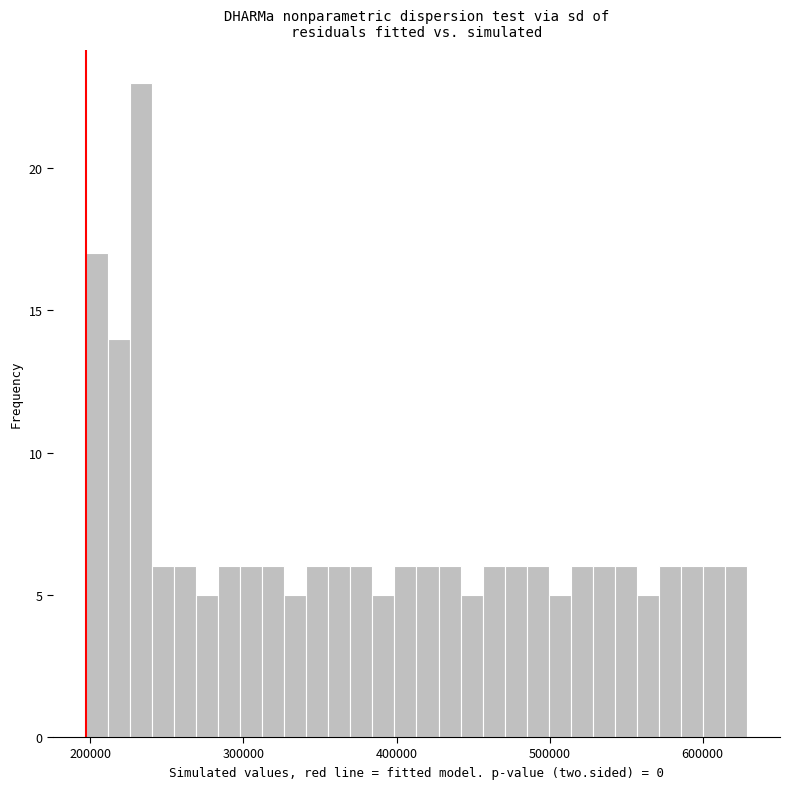

Read against the x-axis, roughly where is the centre of the tallest bar?

230000